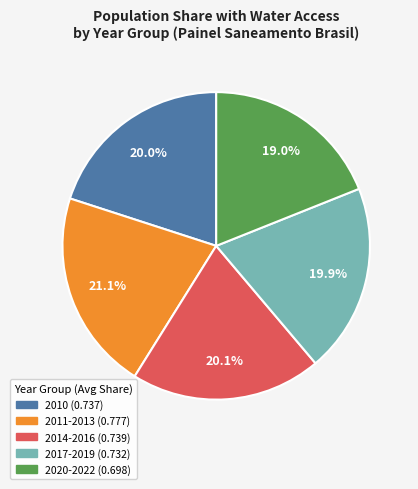

Is there any slice that represents more than half of the pie?

No